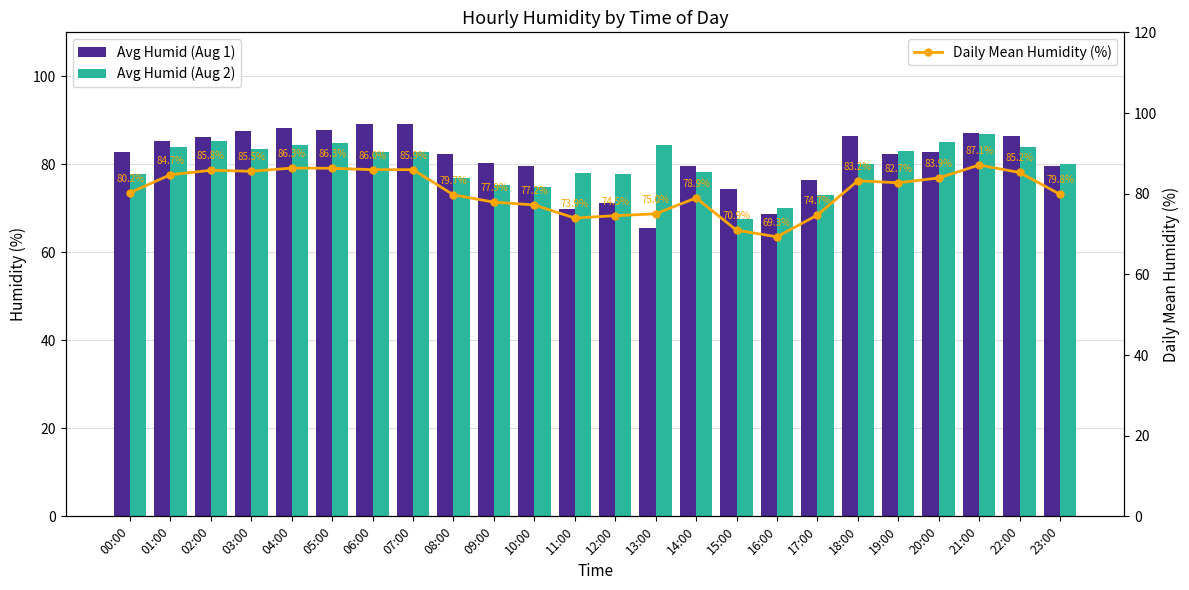

At 01:00, list the series in order from largest to smallest.

Avg Humid (Aug 1), Daily Mean Humidity (%), Avg Humid (Aug 2)